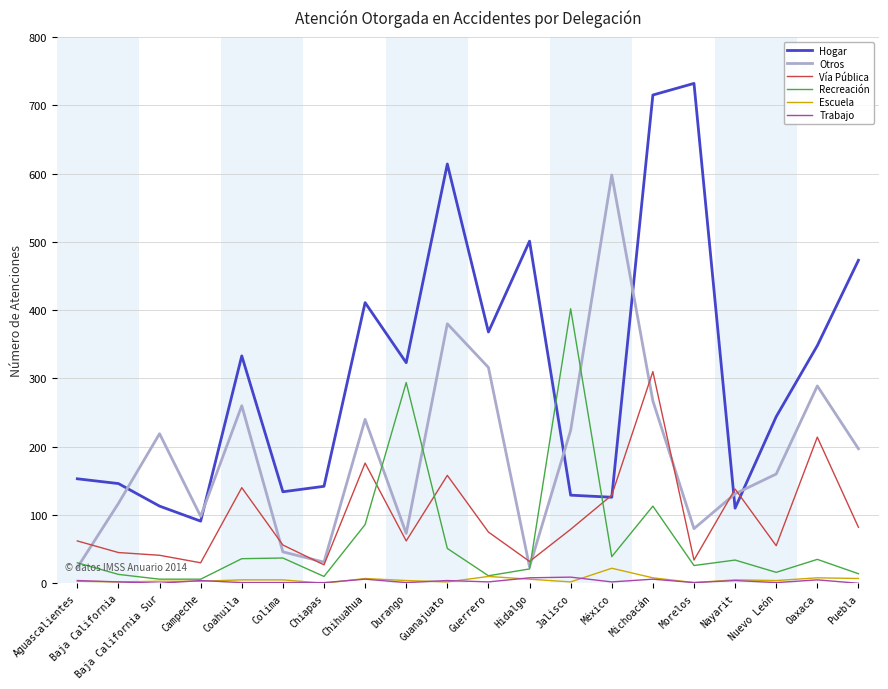

Which series has the largest range (max minus min)?

Hogar